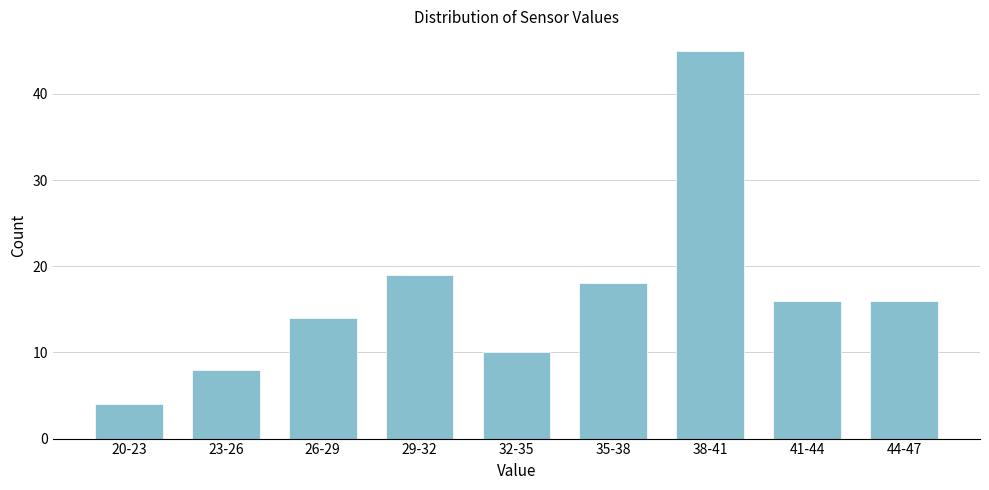

Reading left to right, list all the values displayed in this chart.

20-23=4	23-26=8	26-29=14	29-32=19	32-35=10	35-38=18	38-41=45	41-44=16	44-47=16